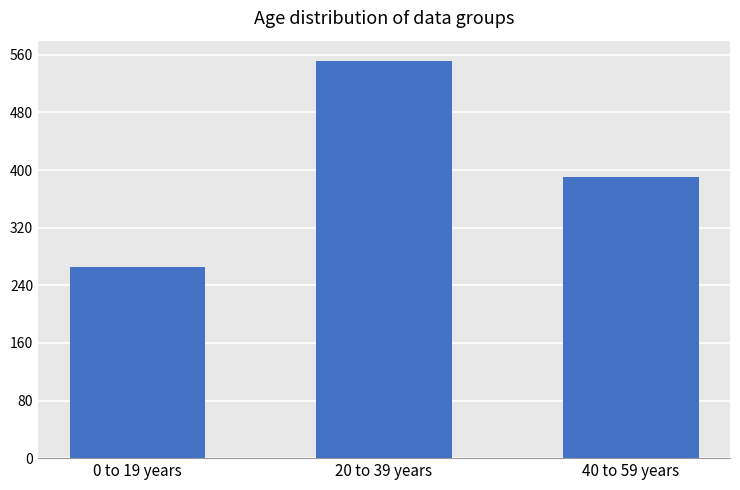

What is the average value?

403